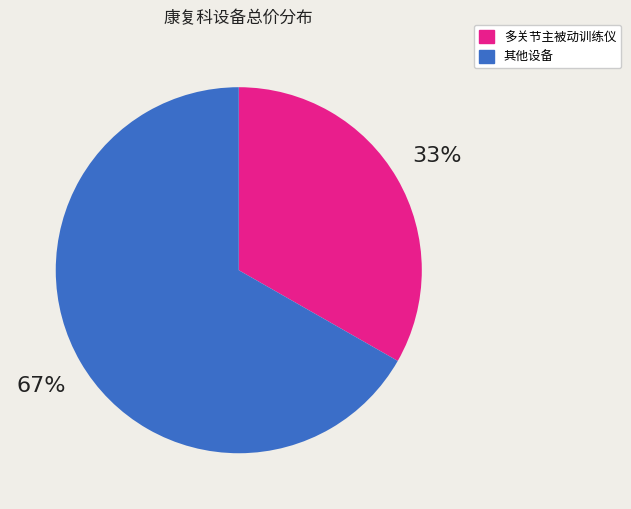

Is there any slice that represents more than half of the pie?

Yes